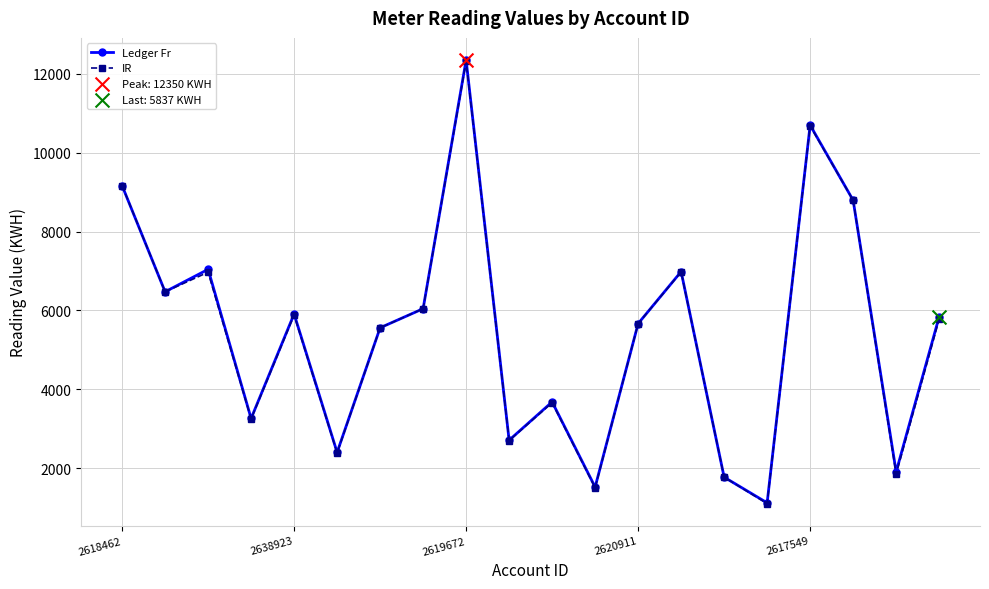

At how many categories does at least one series exceed 4011?

12